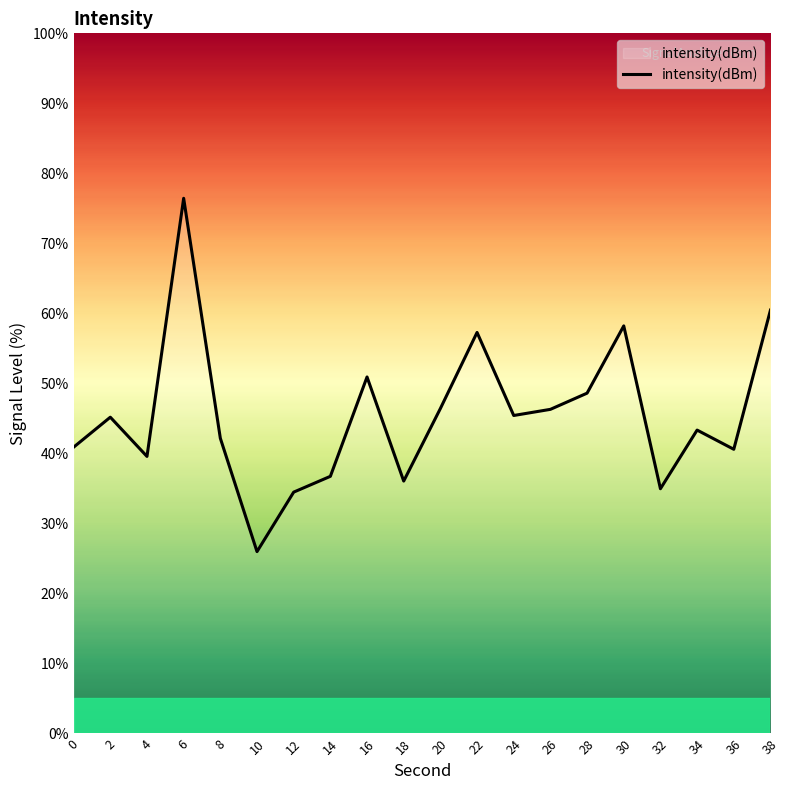

How many lines are shown in the chart?

1